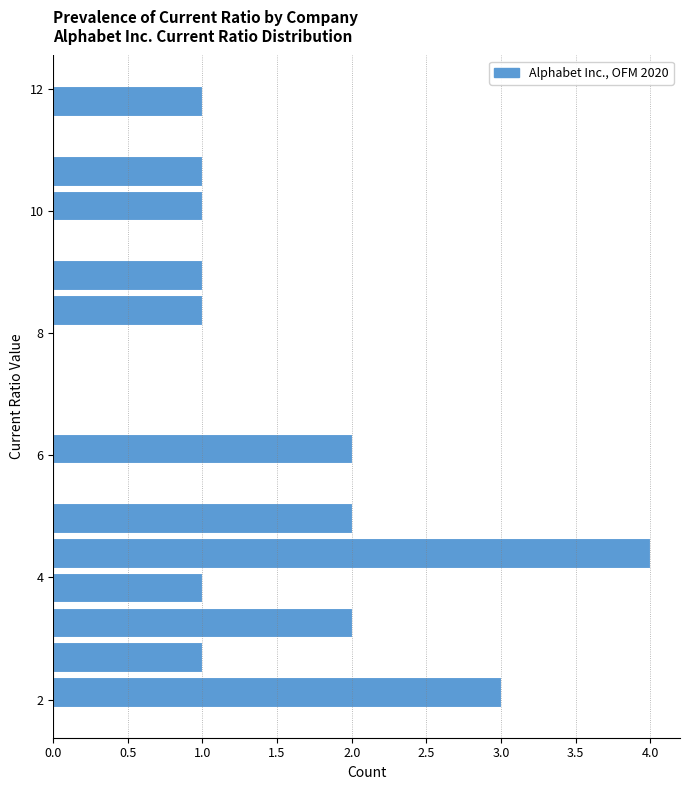

Around what value on the y-axis is the longest bar? Give the approximate position of its centre, as read against the axis.

4.4